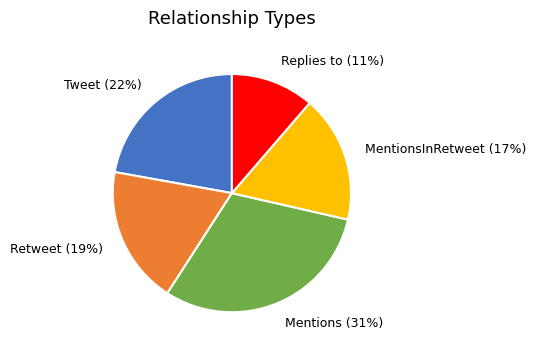

Rank the categories by value from lowest to highest.

Replies to, MentionsInRetweet, Retweet, Tweet, Mentions